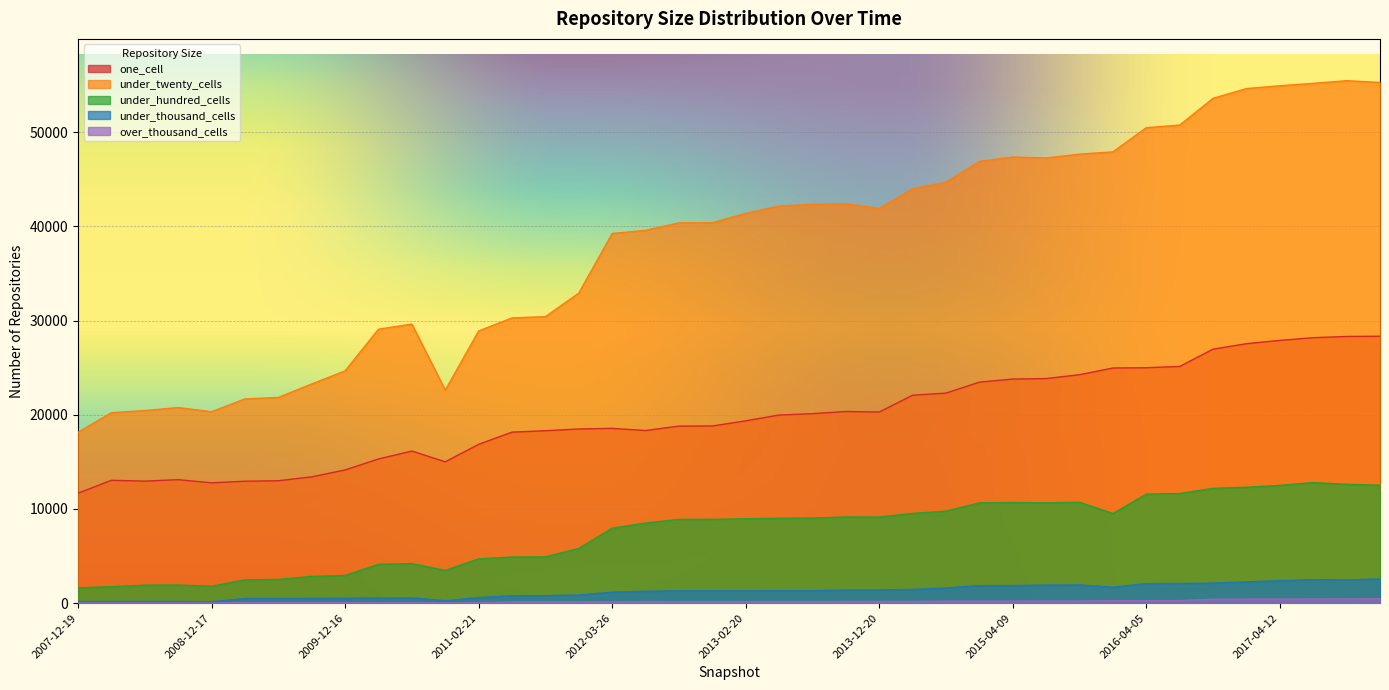

What is the difference between the under_hundred_cells values at 2008-04-01 and 2016-04-05?

9824